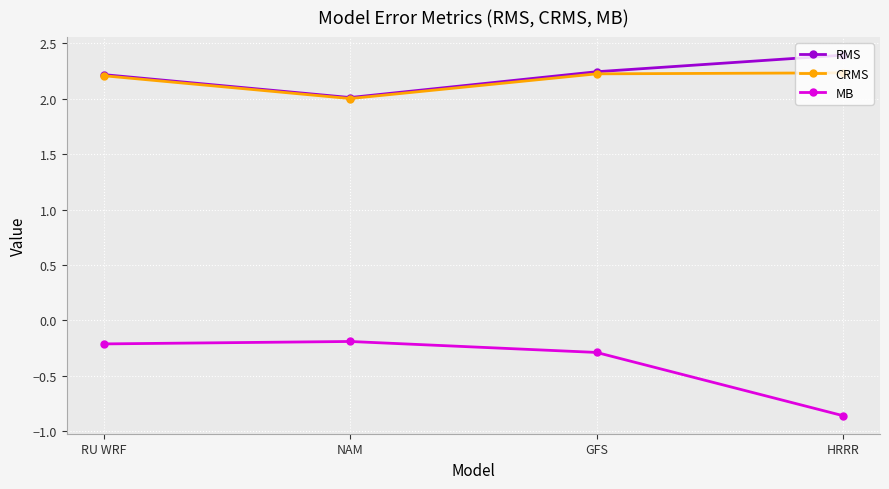

Which series changed the most between GFS and HRRR?

MB